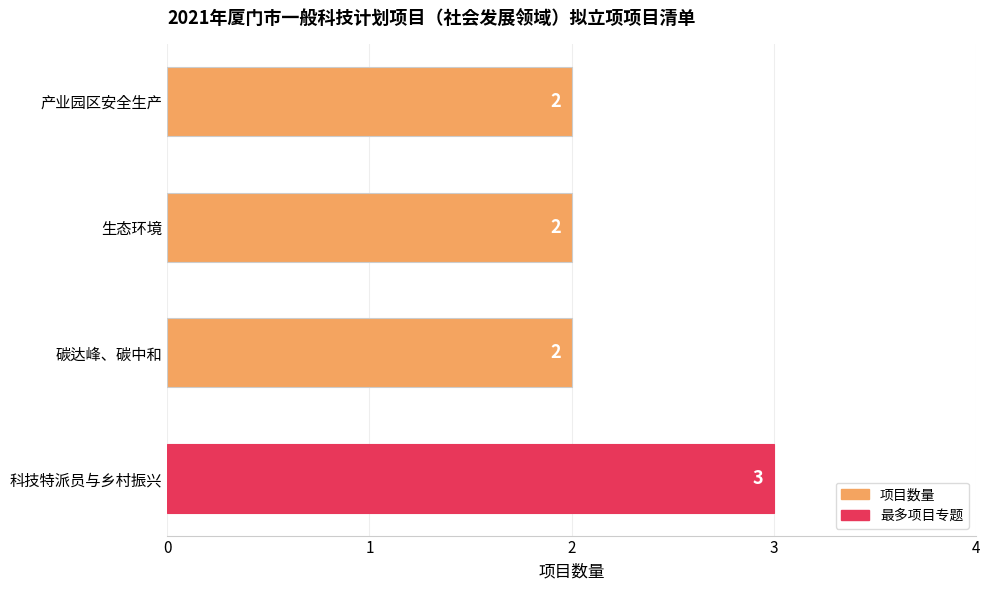

The value at 科技特派员与乡村振兴 is 3. True or false?

True